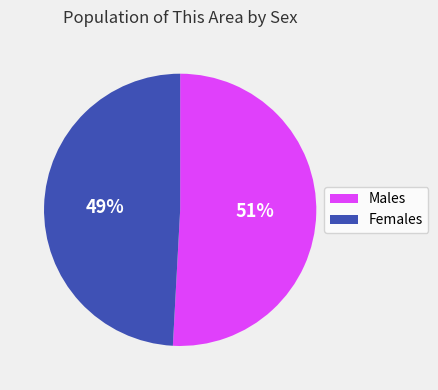

Is there a majority slice in this chart?

Yes